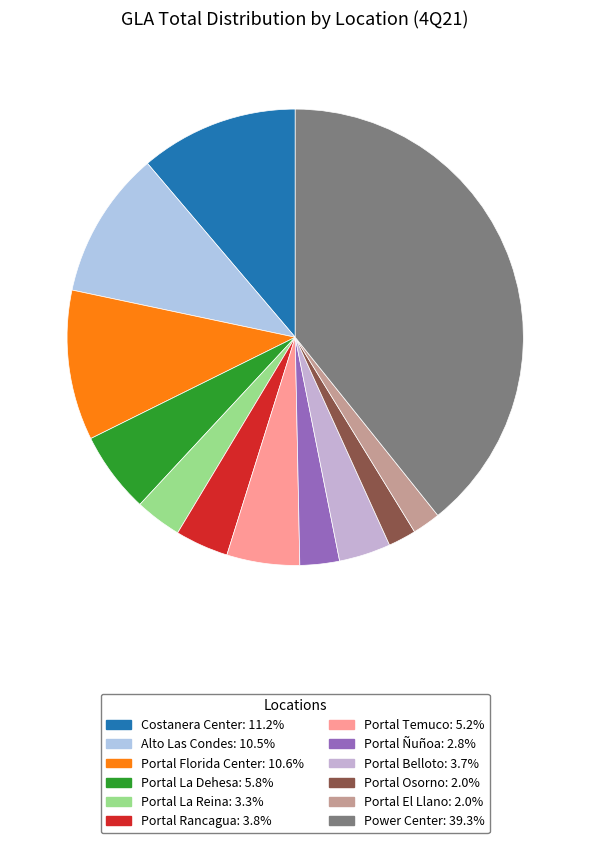

The Portal Belloto slice represents 10% of the pie. True or false?

False